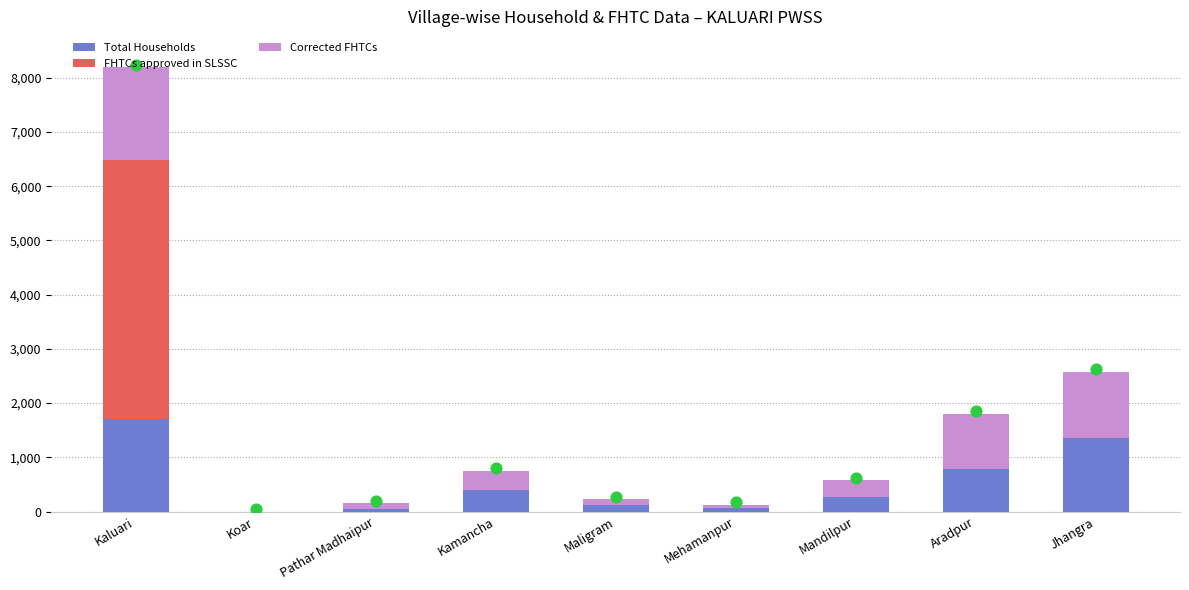

Which series has the largest Y range (max minus min)?

FHTCs approved in SLSSC